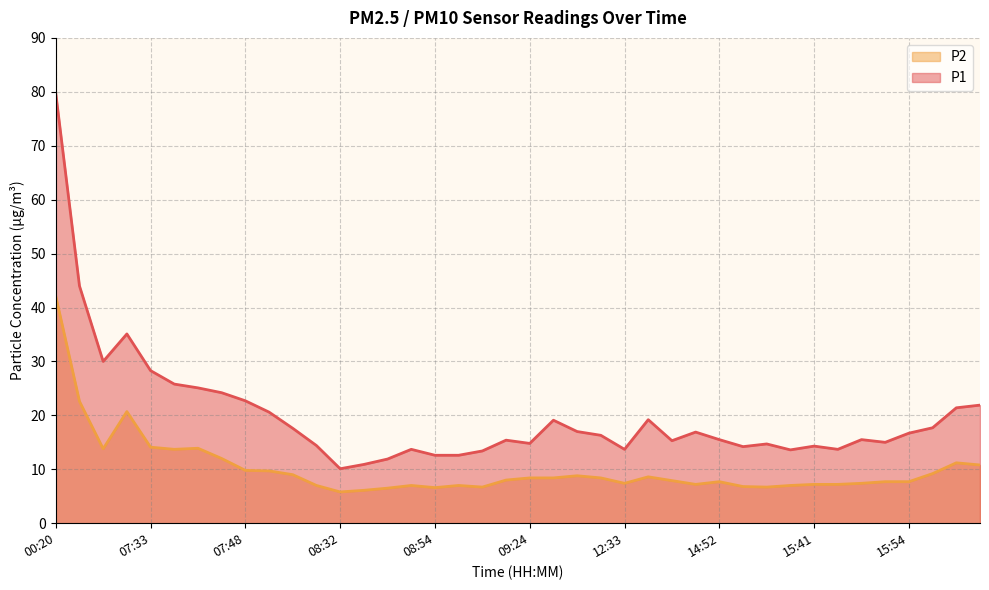

True or false: P1 has more than 1 interior local peaks.

True